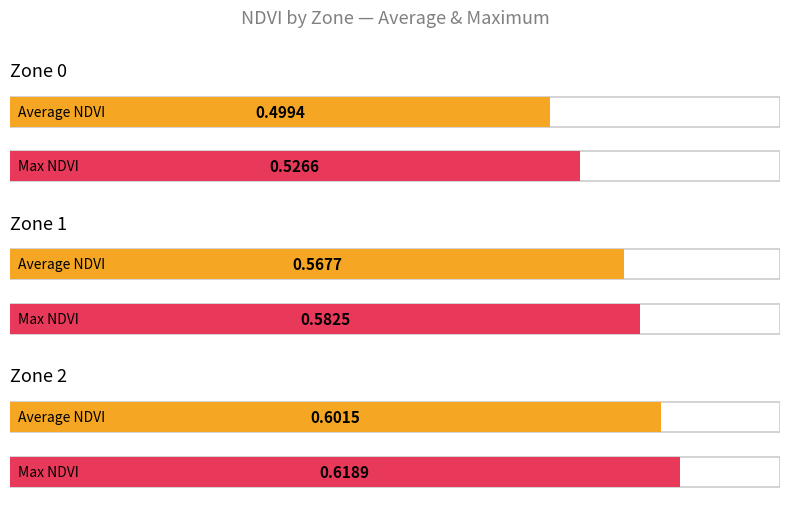

The value of Max NDVI at Zone 0 is 0.5. True or false?

True